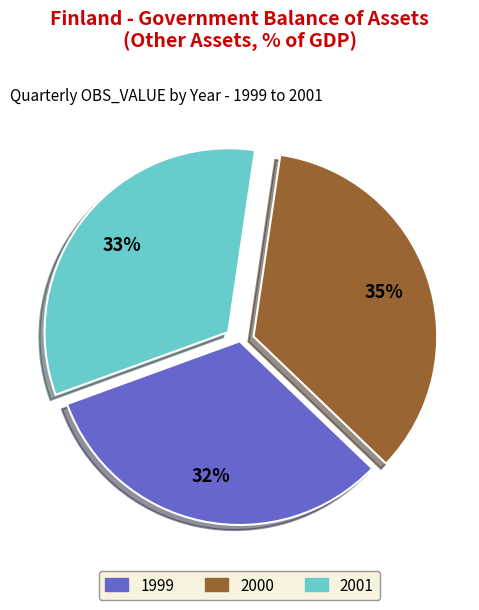

Does any single category account for the majority?

No